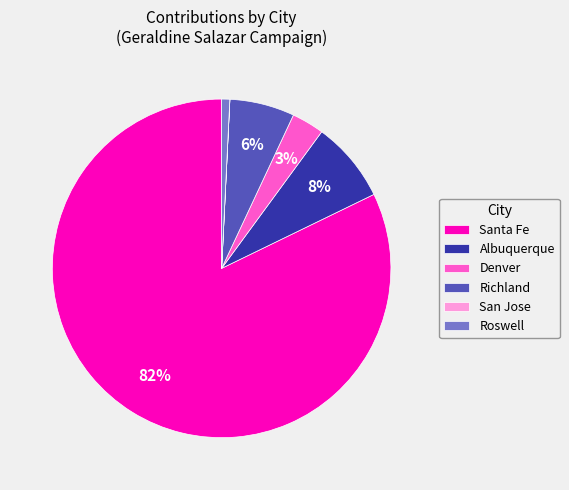

To the nearest percent, what is the difference between the largest and smallest slice percentages?

82%